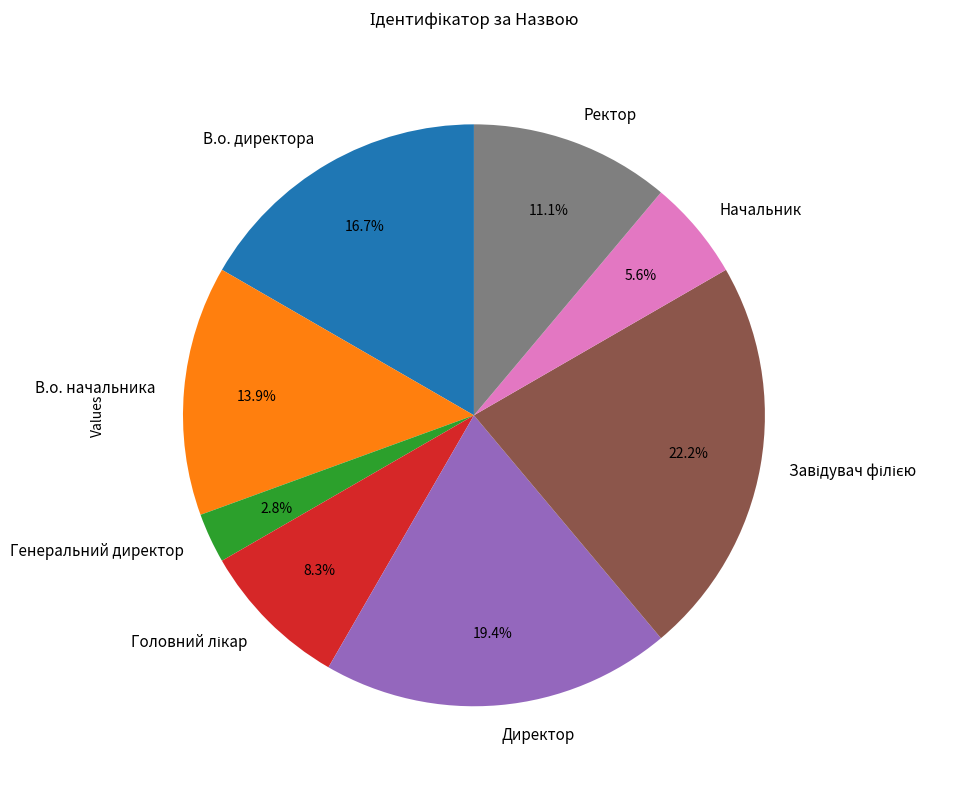

Which has a higher value, Директор or В.о. начальника?

Директор